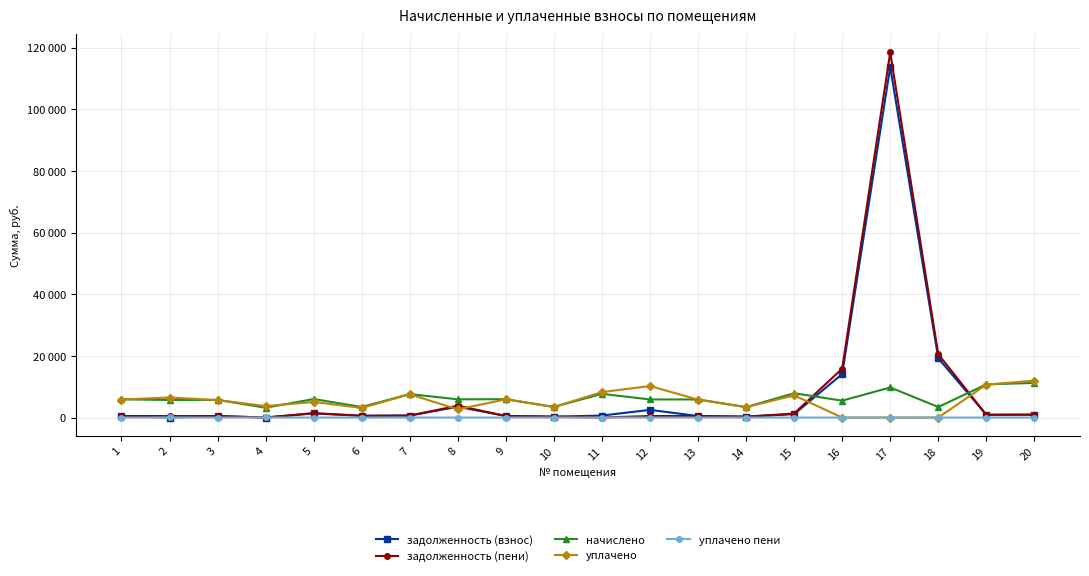

Is this an area chart (filled region under the line)?

No